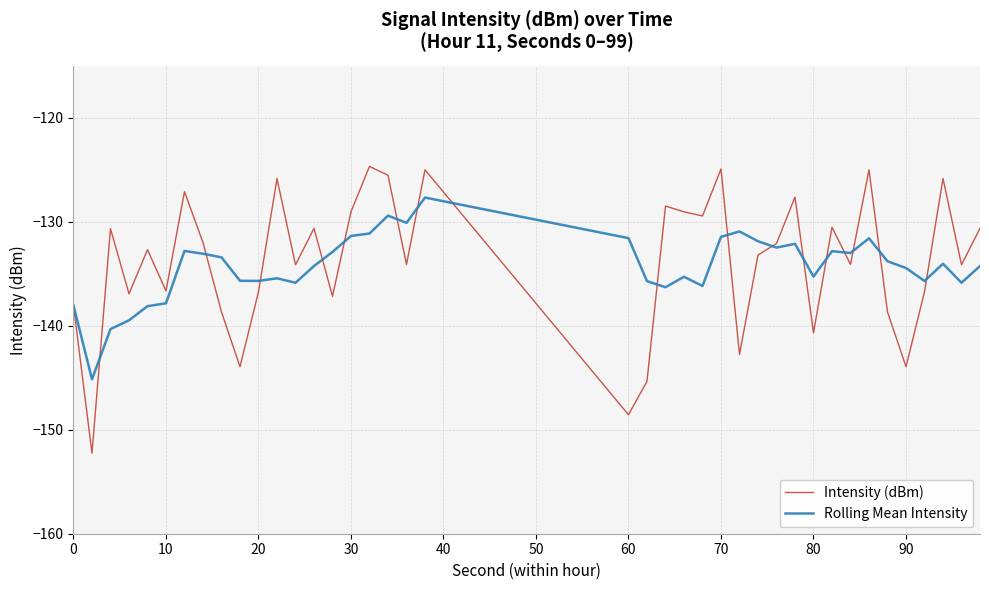

Rank the series by their maximum value, from lowest to highest.

Rolling Mean Intensity, Intensity (dBm)